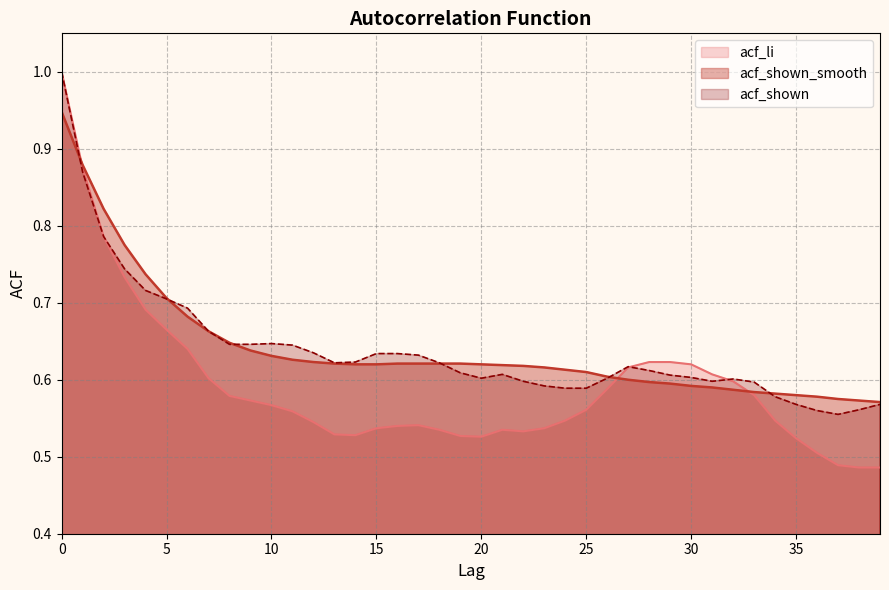

What is the average value of the acf_shown series?

0.6